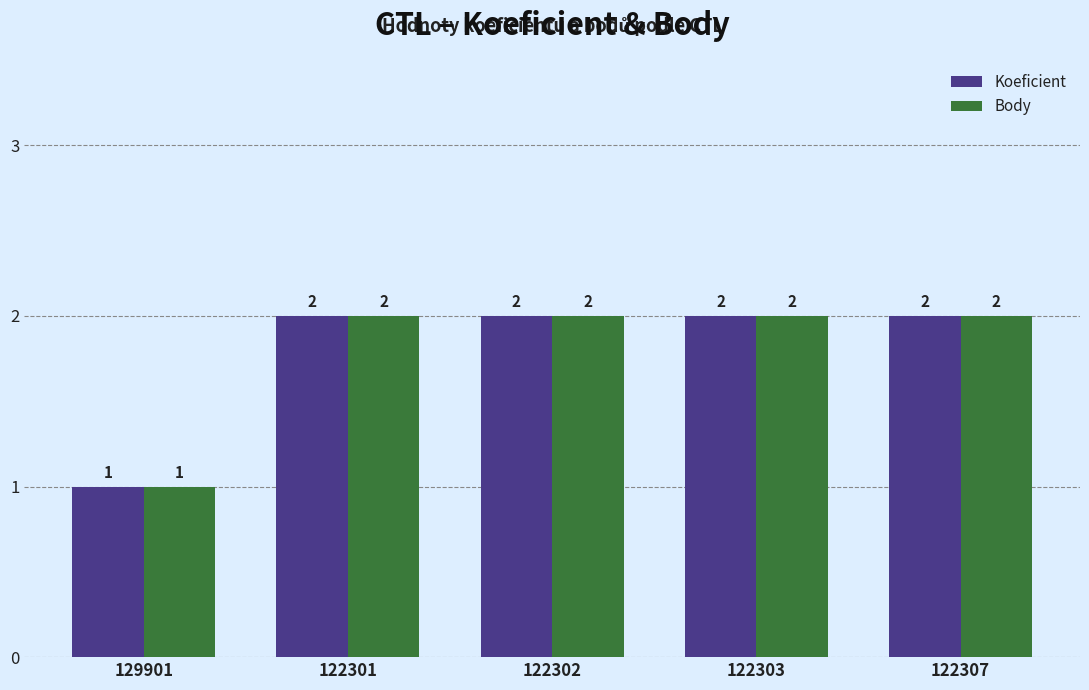

What position from the left is 122301?

2